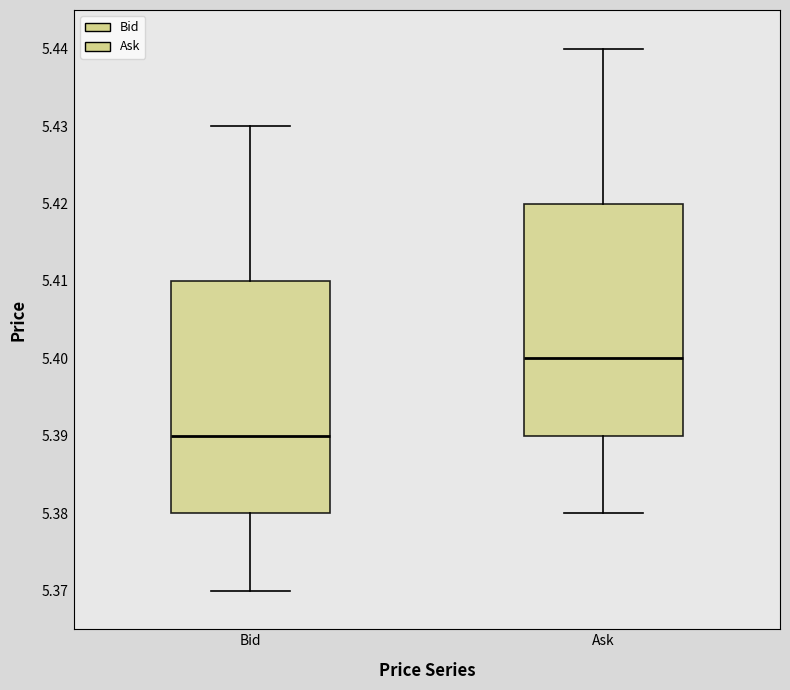

Which box's median line is the lowest?

Bid